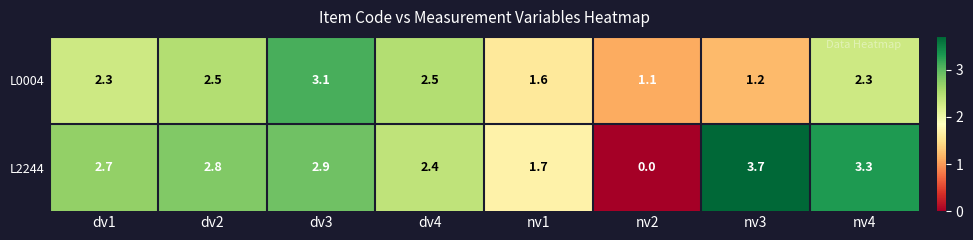

What is the difference between the L2244 values at dv4 and nv3?

1.3